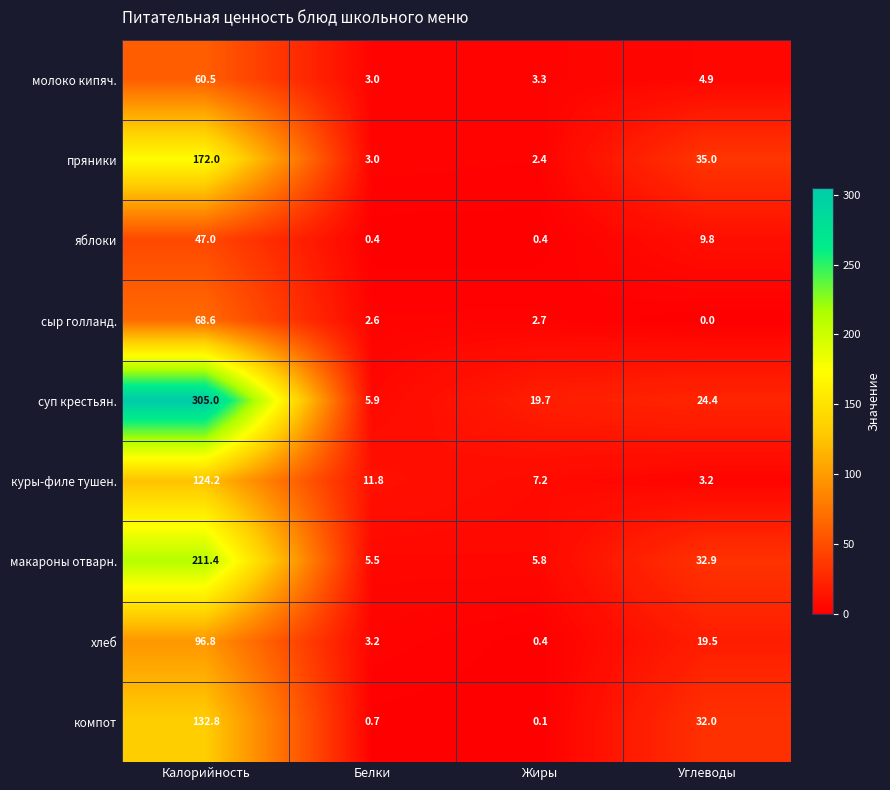

What is the difference between the суп крестьян. values at Углеводы and Жиры?

4.7